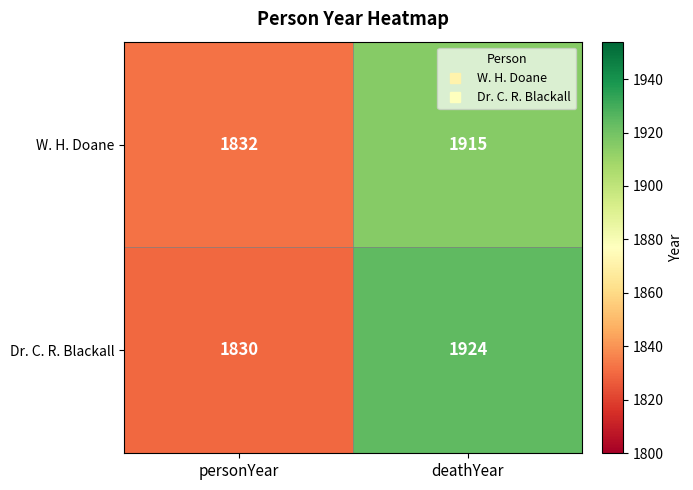

What is the sum of the Dr. C. R. Blackall values at deathYear and personYear?

3754